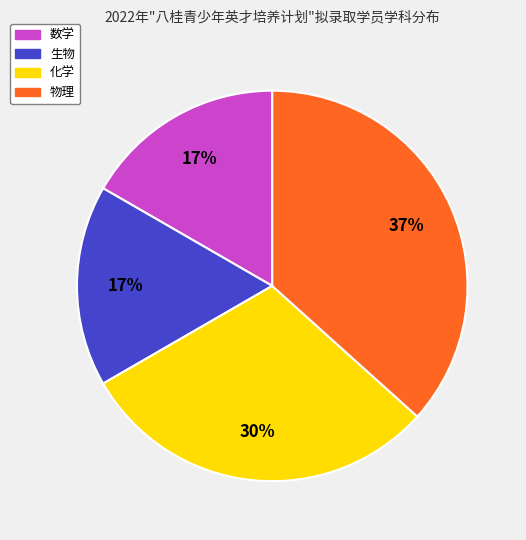

Does any single category account for the majority?

No